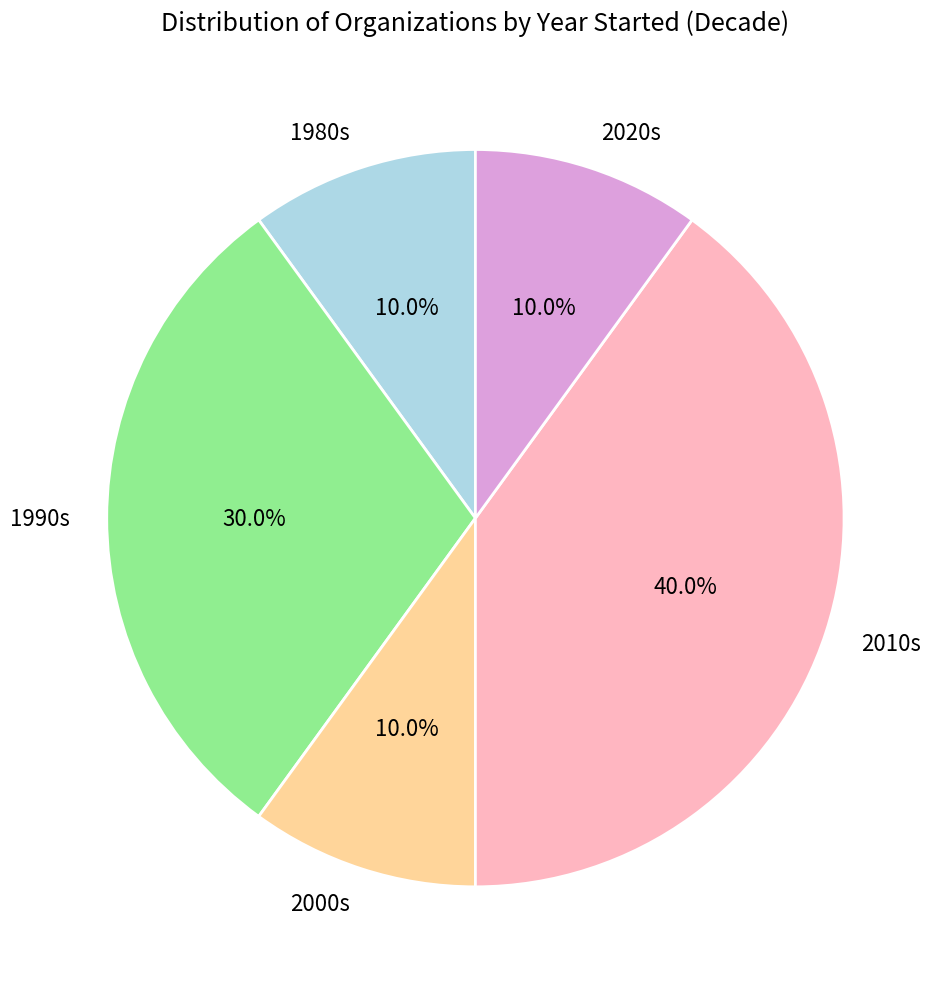

Approximately how many times larger is the value at 1980s compared to 2020s?

1.0